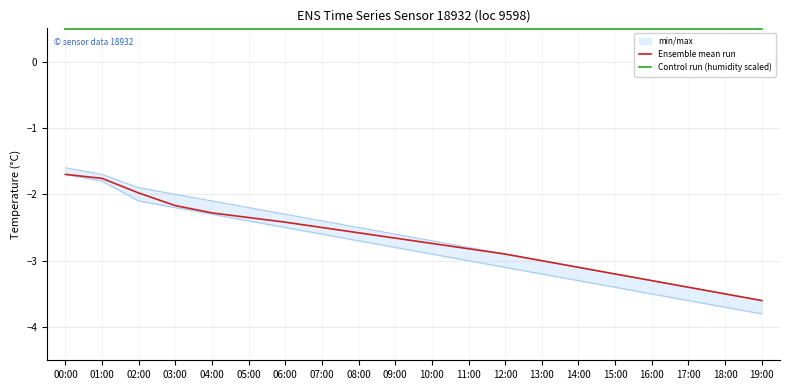

Reading right to left, transcribe all the data shown in this chart.

Ensemble mean run: 19:00=-3.6	18:00=-3.5	17:00=-3.4	16:00=-3.3	15:00=-3.2	14:00=-3.1	13:00=-3.0	12:00=-2.9	11:00=-2.8	10:00=-2.7	09:00=-2.7	08:00=-2.6	07:00=-2.5	06:00=-2.4	05:00=-2.4	04:00=-2.3	03:00=-2.2	02:00=-2.0	01:00=-1.8	00:00=-1.7
Control run (humidity scaled): 19:00=0.5	18:00=0.5	17:00=0.5	16:00=0.5	15:00=0.5	14:00=0.5	13:00=0.5	12:00=0.5	11:00=0.5	10:00=0.5	09:00=0.5	08:00=0.5	07:00=0.5	06:00=0.5	05:00=0.5	04:00=0.5	03:00=0.5	02:00=0.5	01:00=0.5	00:00=0.5